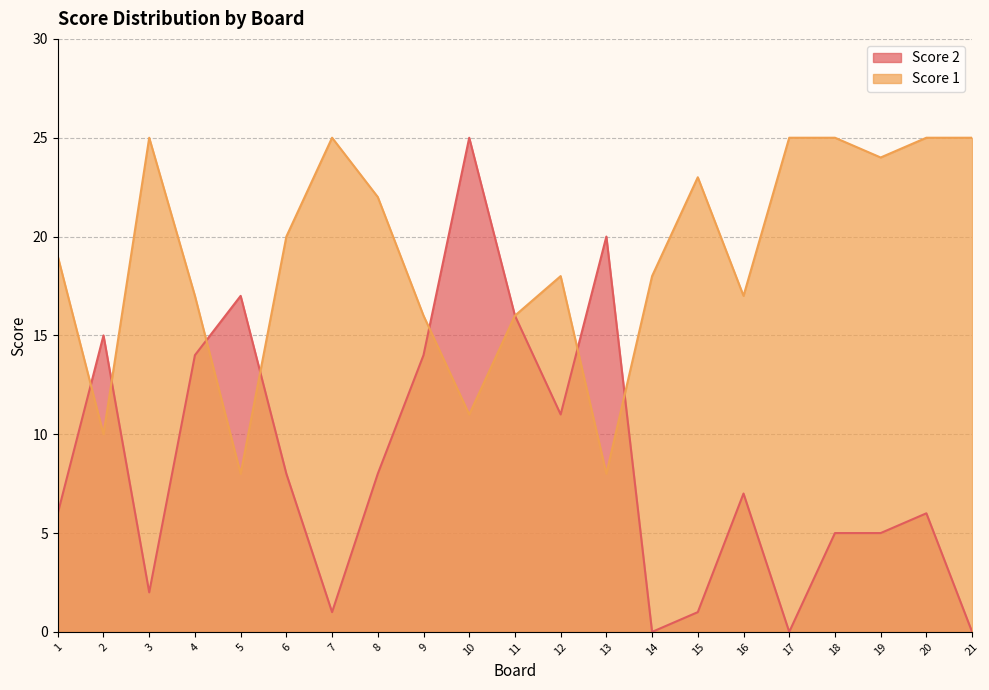

The Score 2 series shows 14 at 4. True or false?

True